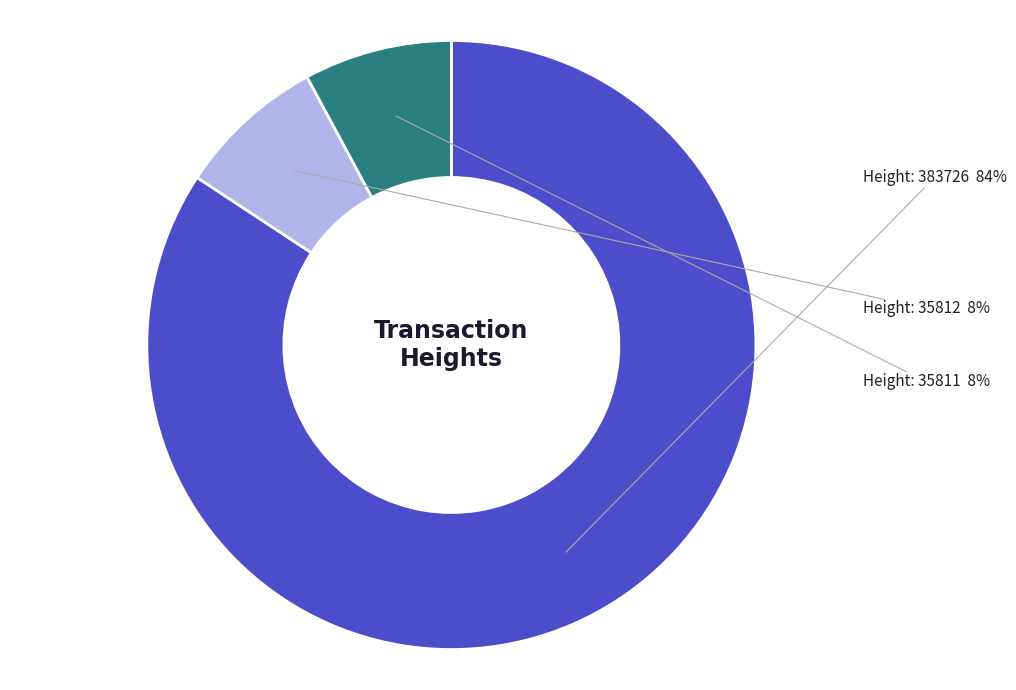

How many slices are in this pie chart?

3